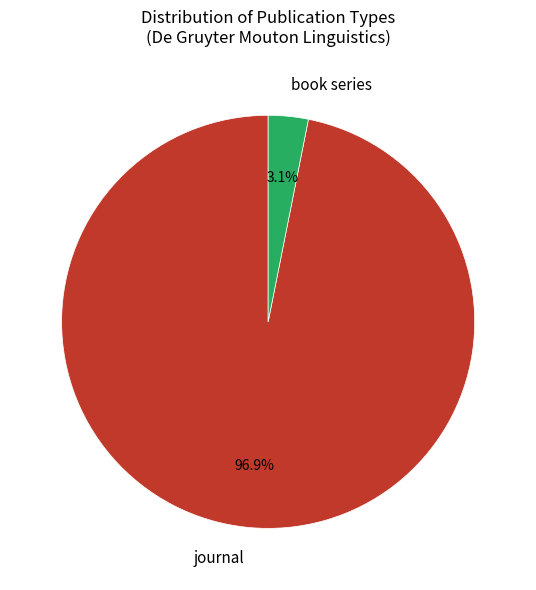

What percentage is NOT represented by book series?

96.9%